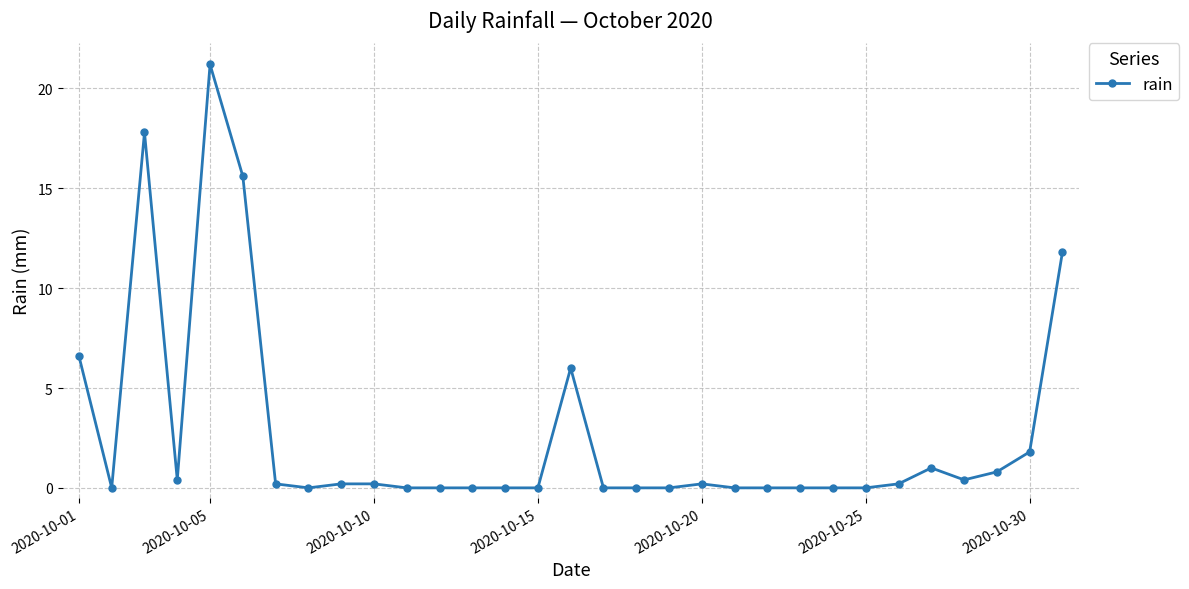

What is the difference between the second highest and second lowest values?

17.8